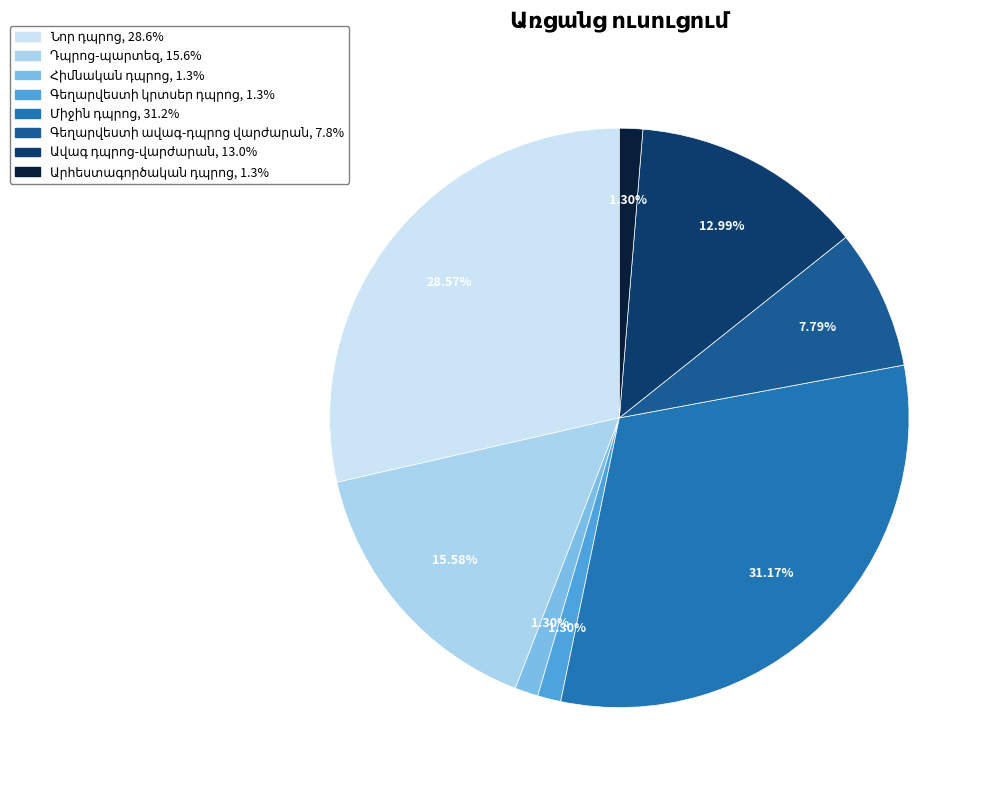

Is there any slice that represents more than half of the pie?

No